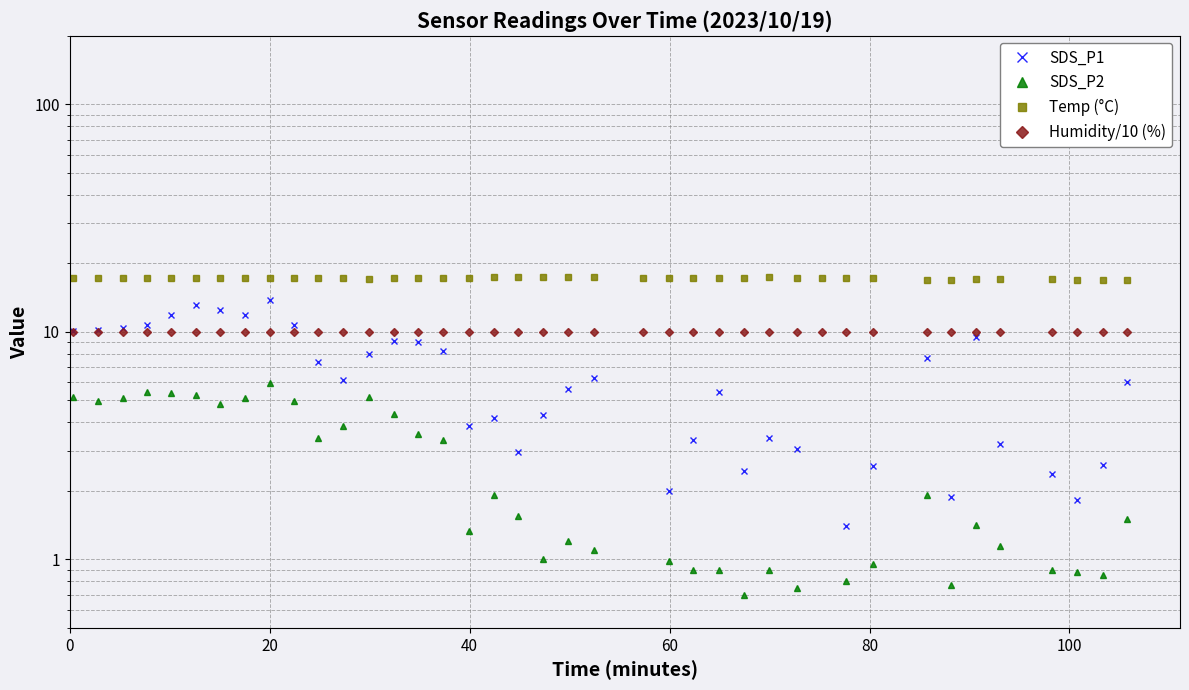

True or false: Humidity/10 (%) has more than 0 interior local peaks.

False